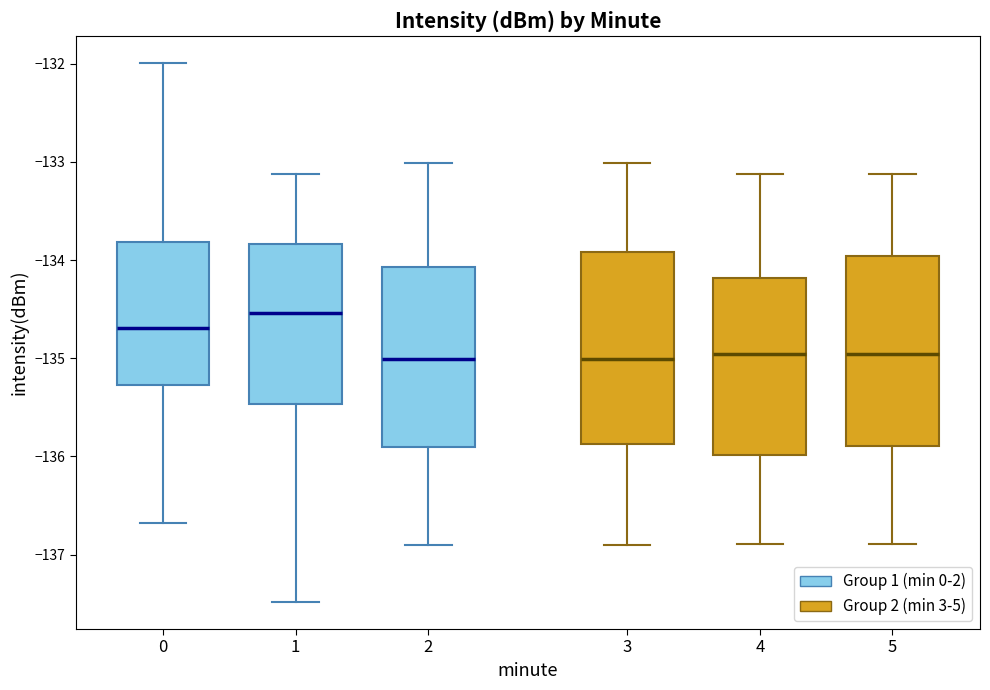

Reading left to right, transcribe this box plot: for each box, give where its median line is, the range the box spans, and where its two whiskers end, as read against the y-axis. The values are not printed on the chart, so give them approximately, as read against the axis.

0: median -134.7, box -135.3 to -133.8, whiskers -136.7 to -132.0
1: median -134.5, box -135.5 to -133.8, whiskers -137.5 to -133.1
2: median -135.0, box -135.9 to -134.1, whiskers -136.9 to -133.0
3: median -135.0, box -135.9 to -133.9, whiskers -136.9 to -133.0
4: median -135.0, box -136.0 to -134.2, whiskers -136.9 to -133.1
5: median -135.0, box -135.9 to -134.0, whiskers -136.9 to -133.1